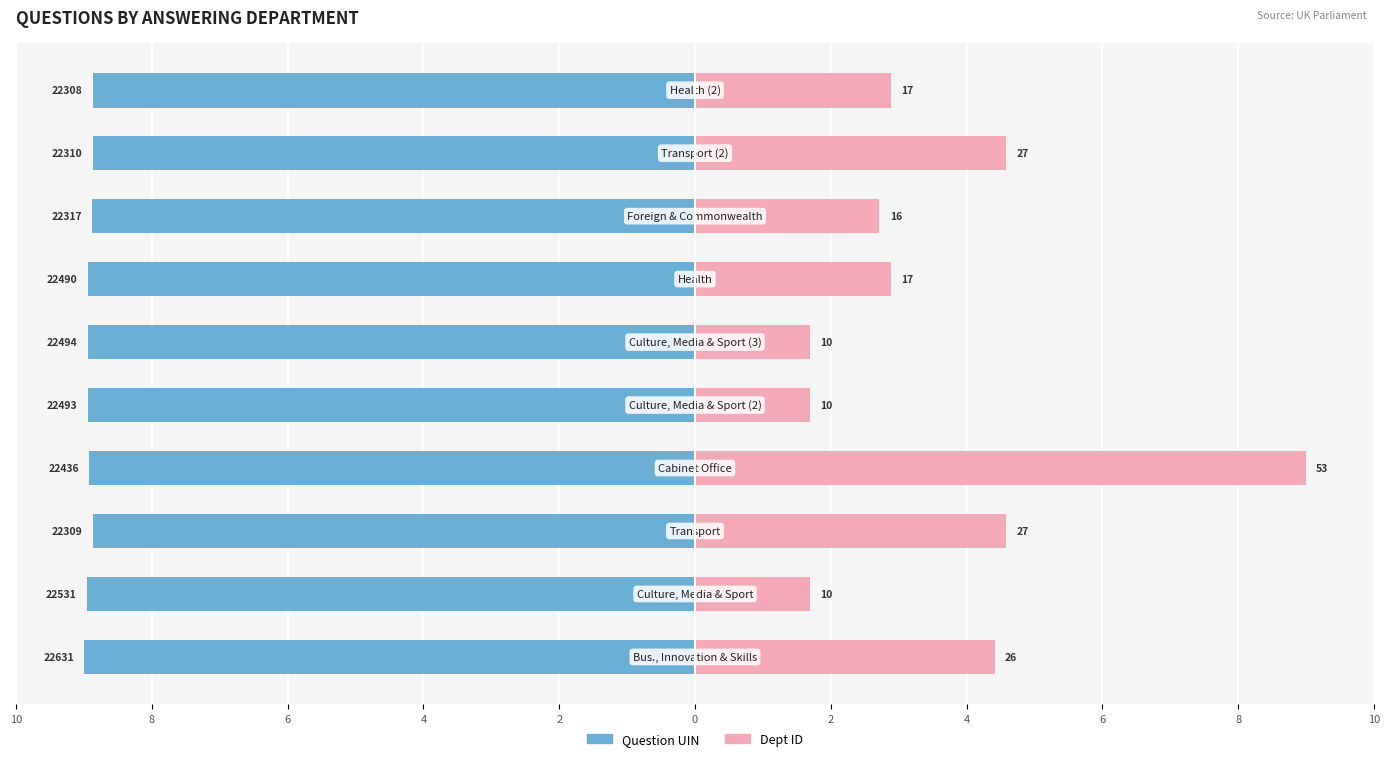

How many values in the Dept ID series exceed 2?

7